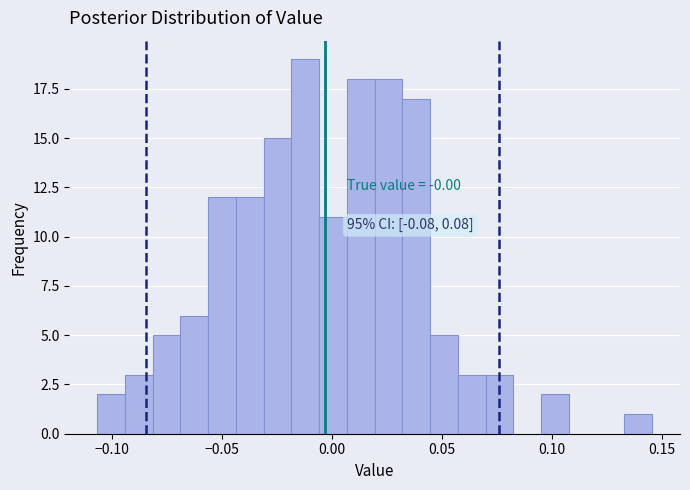

Read against the x-axis, roughly where is the centre of the tallest bar?

-0.010